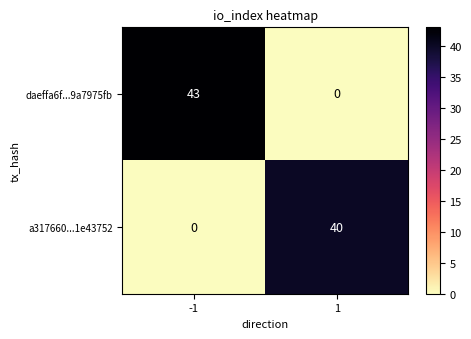

What is the difference between the daeffa6f...9a7975fb values at -1 and 1?

43